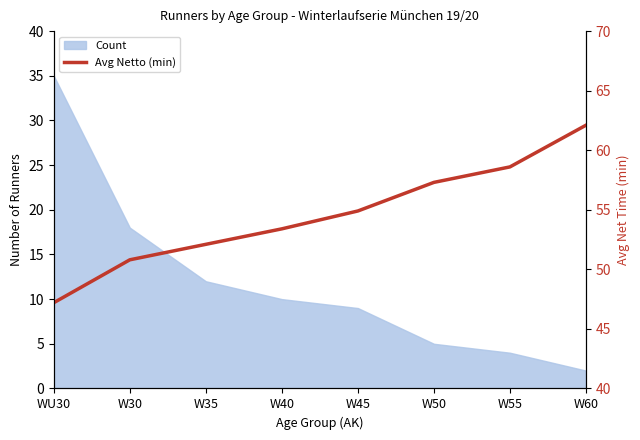

What is the label of the 4th point from the right?

W45